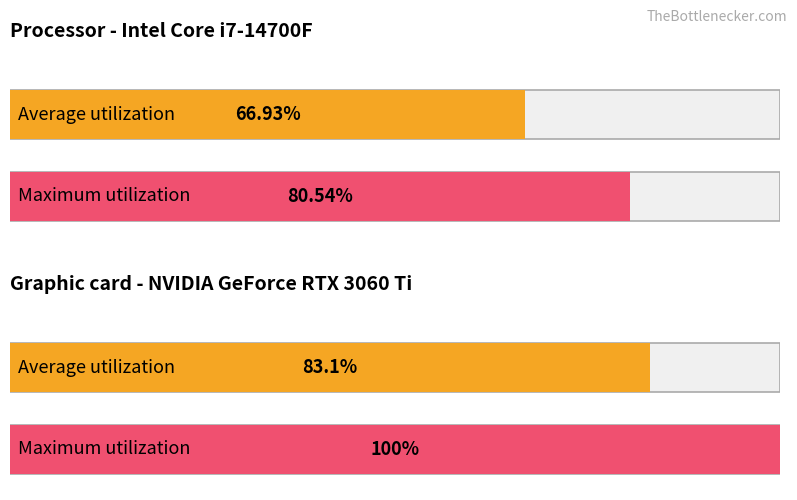

Count the number of data series in this chart.

2